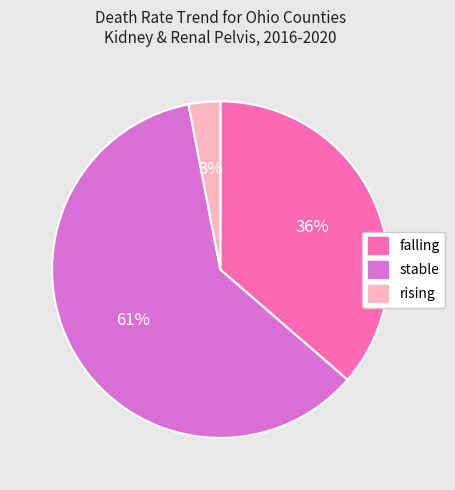

Combined, do stable and falling account for over 50%?

Yes